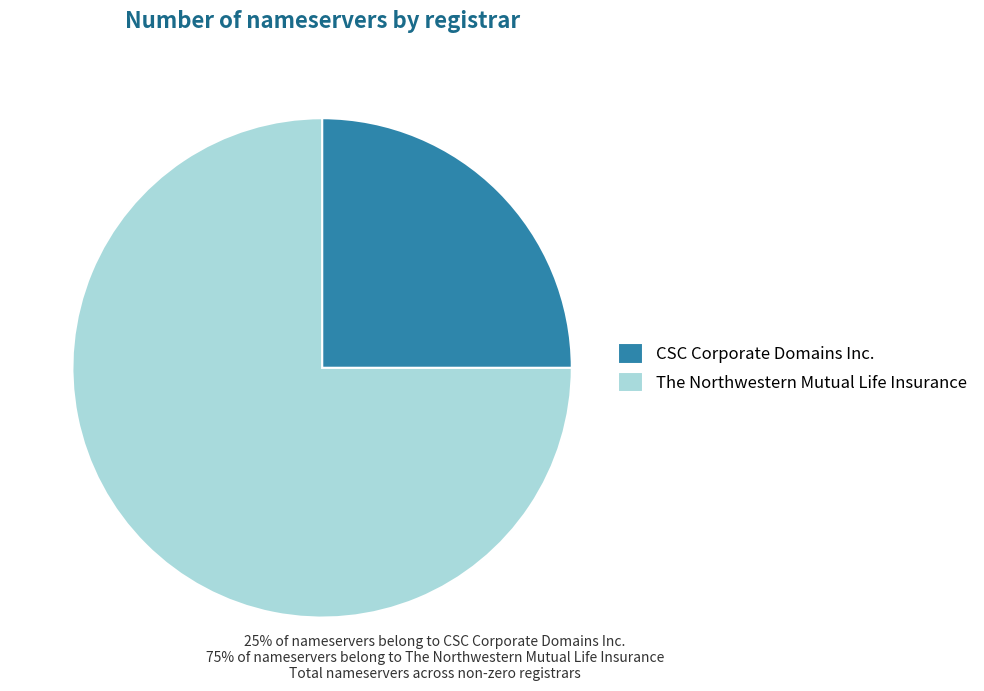

Which category has the biggest portion of the pie?

The Northwestern Mutual Life Insurance